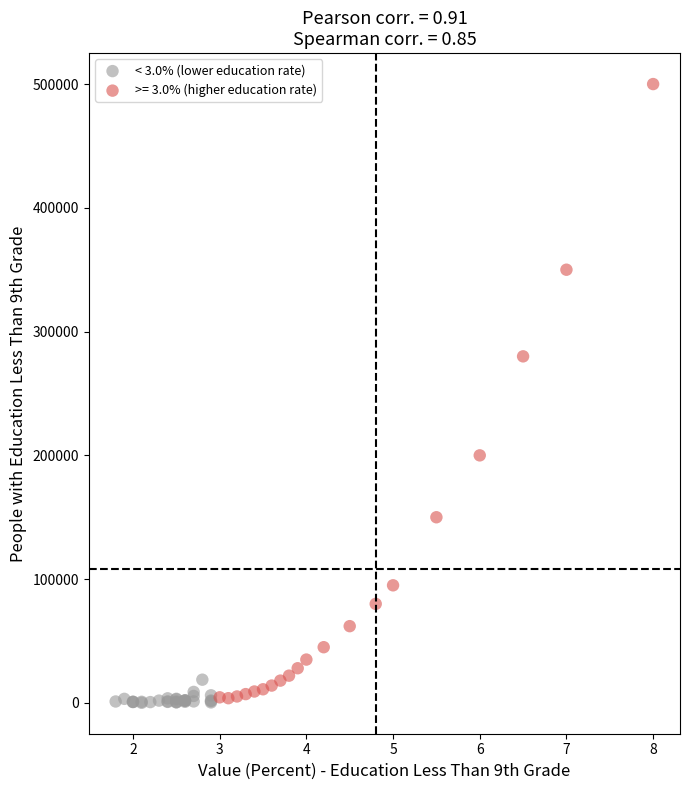

Which series reaches the maximum Y coordinate?

>= 3.0% (higher education rate)